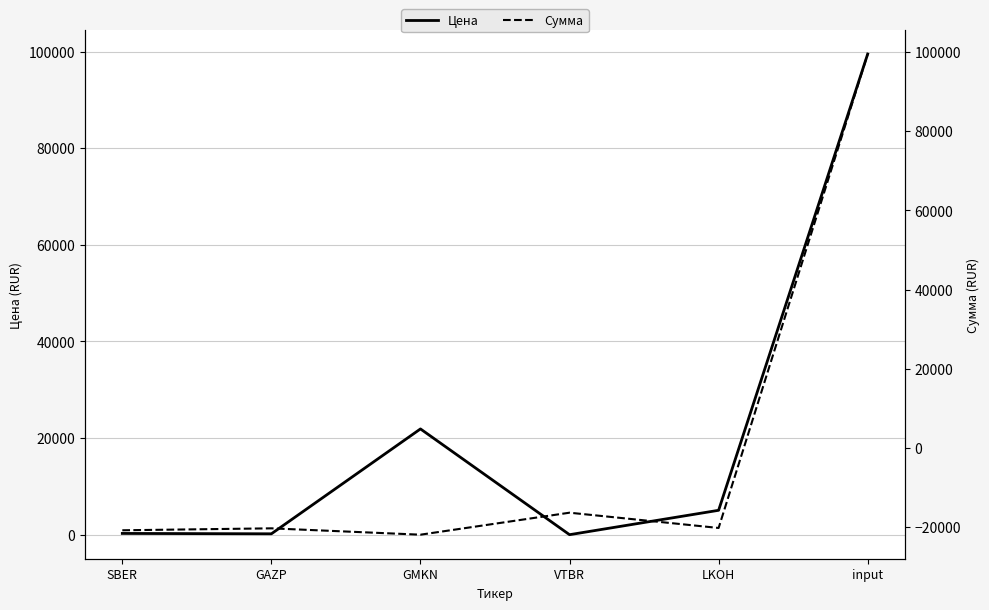

How many categories are shown in the chart?

6